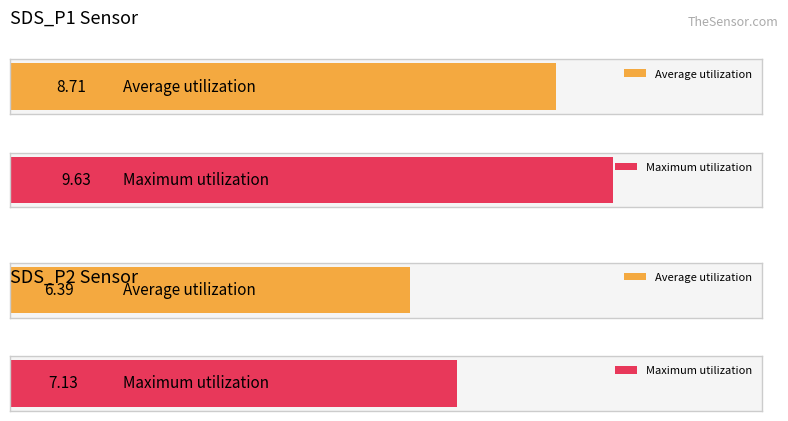

The value of SDS_P1 at 00:17 is 4.0. True or false?

False